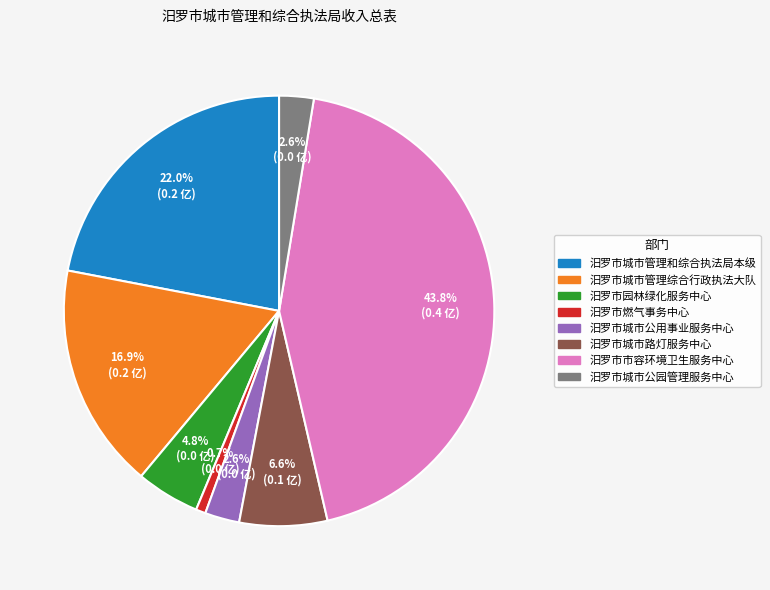

Does 汨罗市城市公用事业服务中心 represent more than half of the total?

No